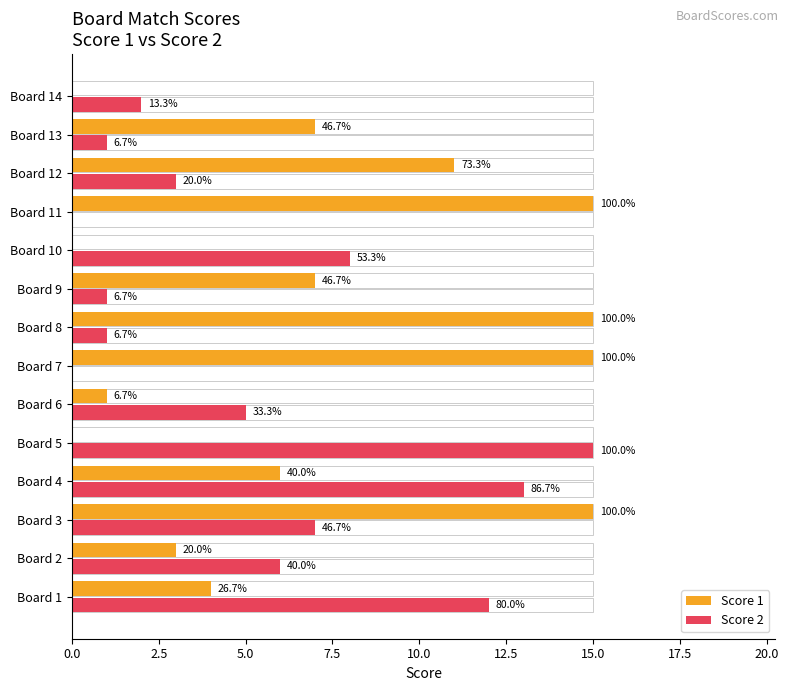

What position from the left is 7.5?

4